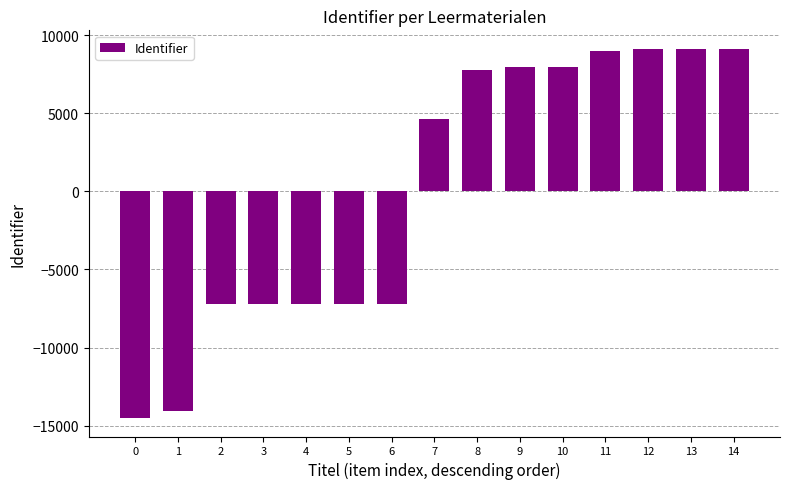

The value at 7 is 6923.7. True or false?

False